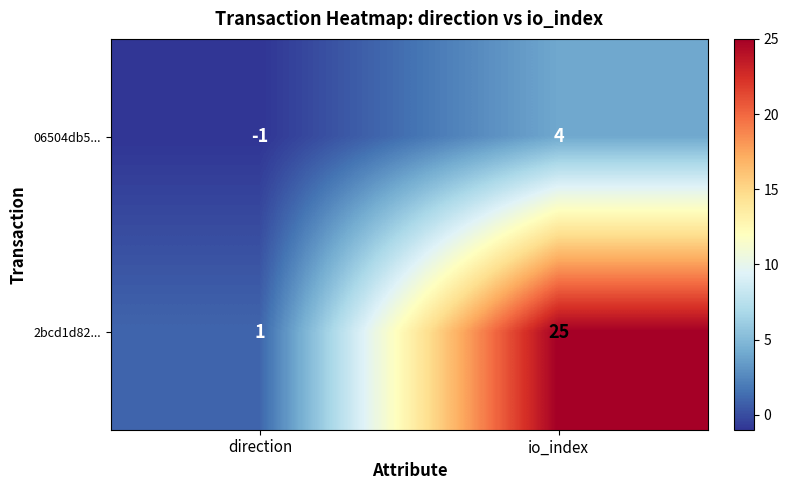

What is the sum of all 06504db5... values?

3